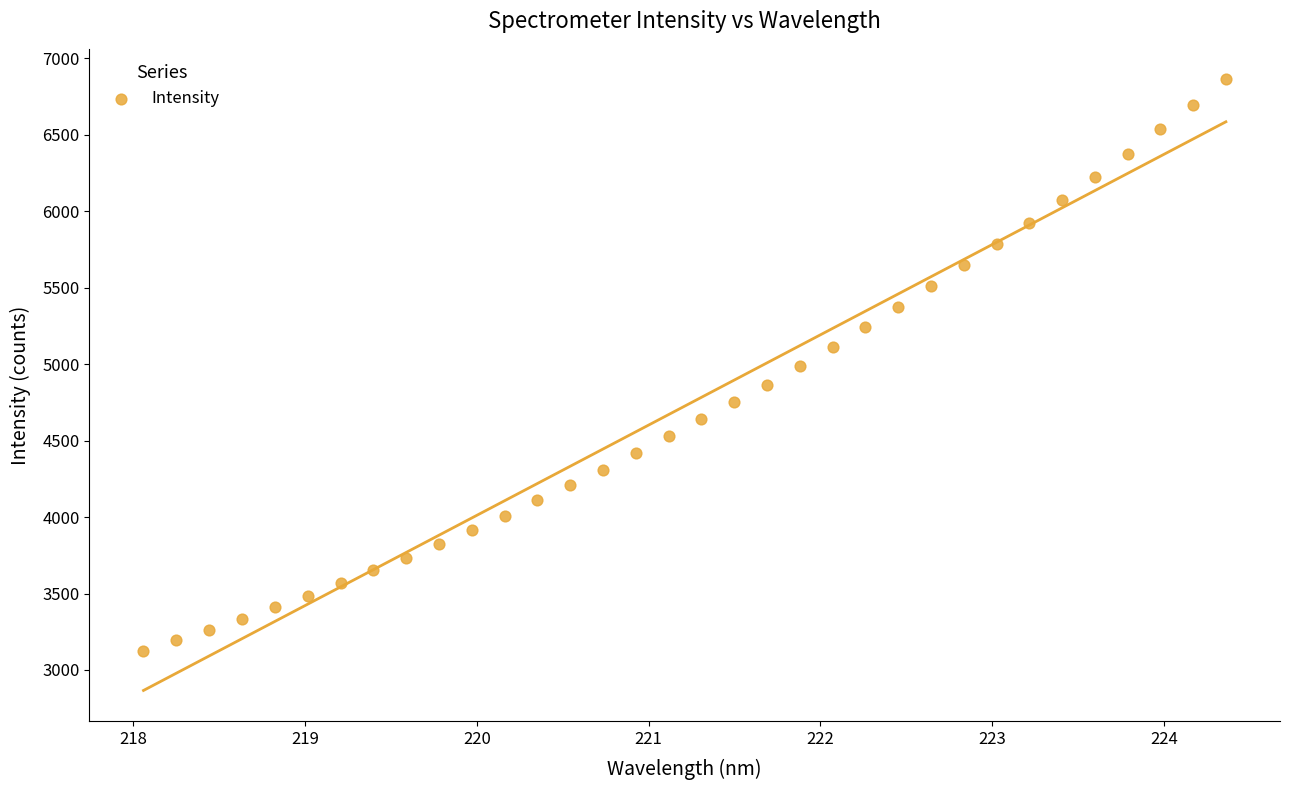

What is the range of X values (max minus min)?

6.3